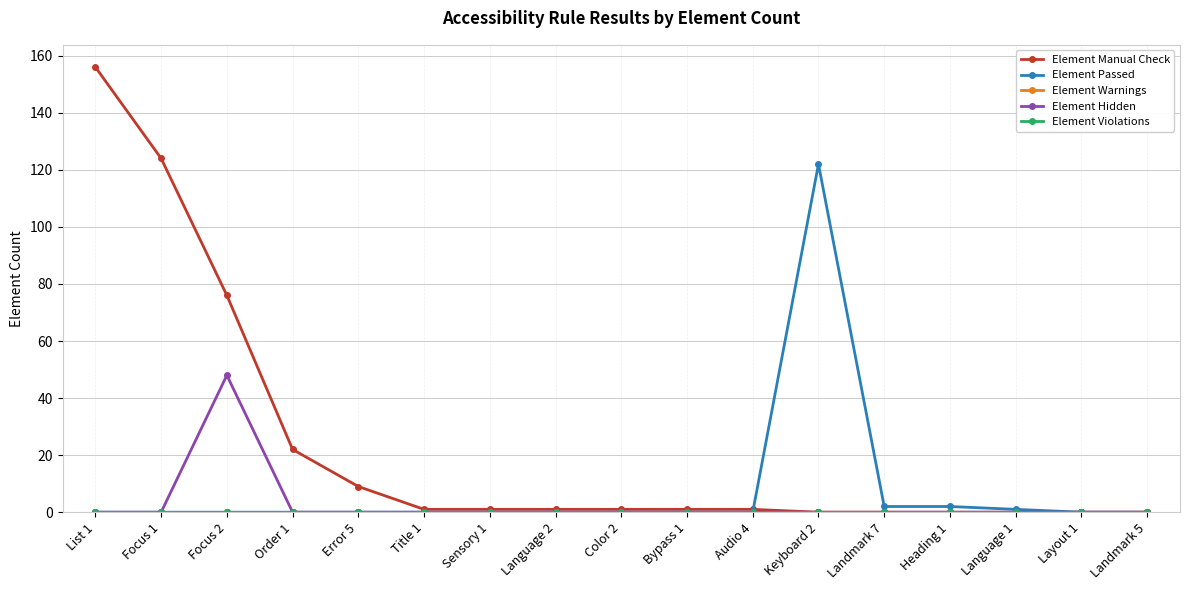

What is the difference between the highest and lowest values at Bypass 1?

1